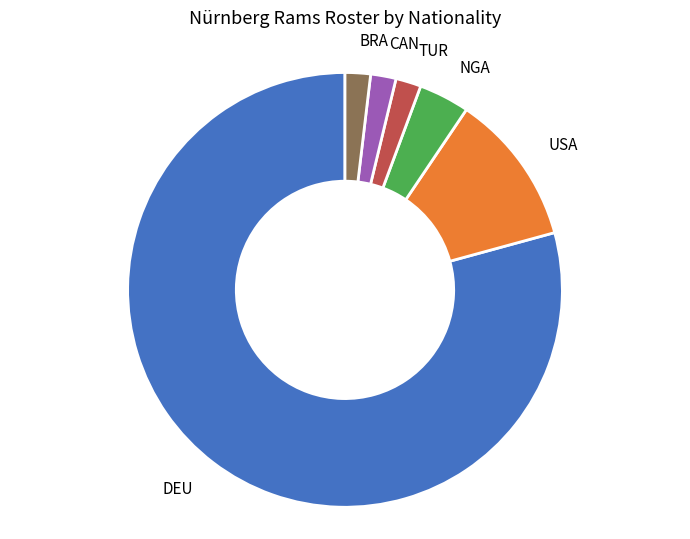

Count the number of slices in the pie.

6